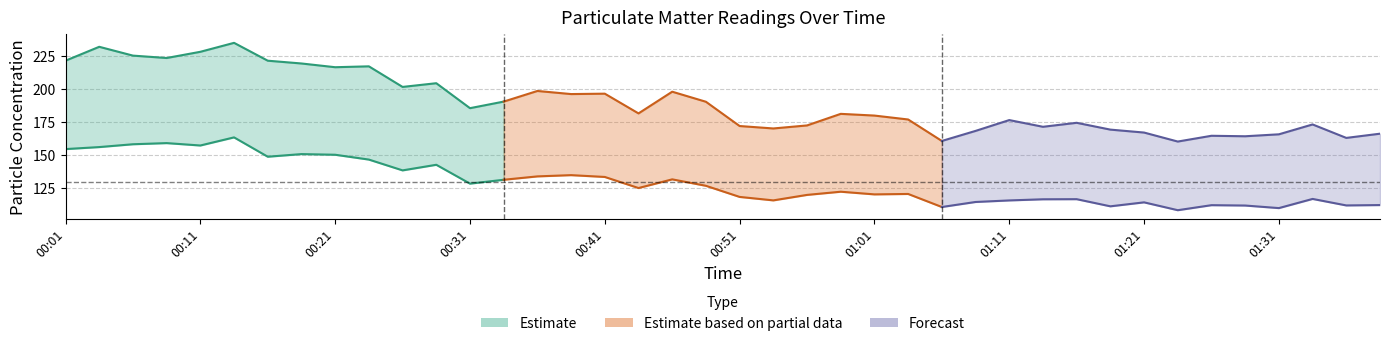

Is this an area chart (filled region under the line)?

No